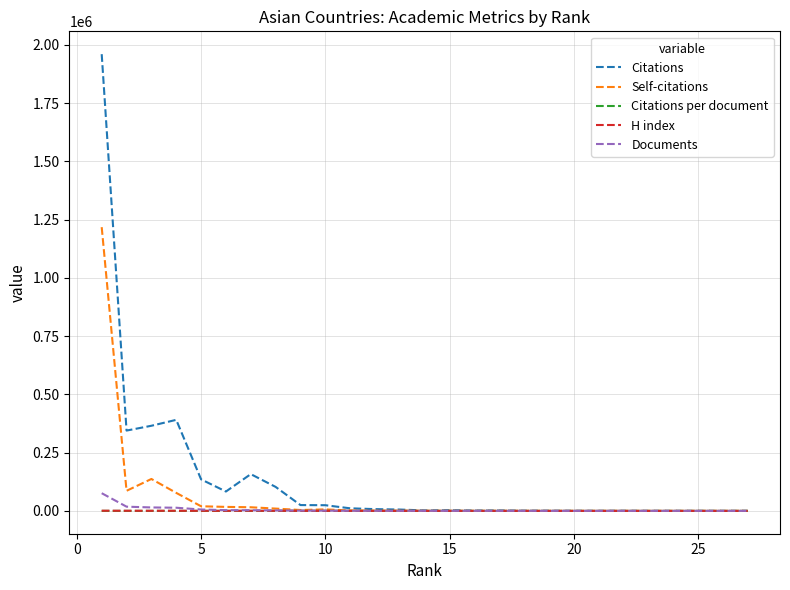

Which series has the widest spread of values?

Citations